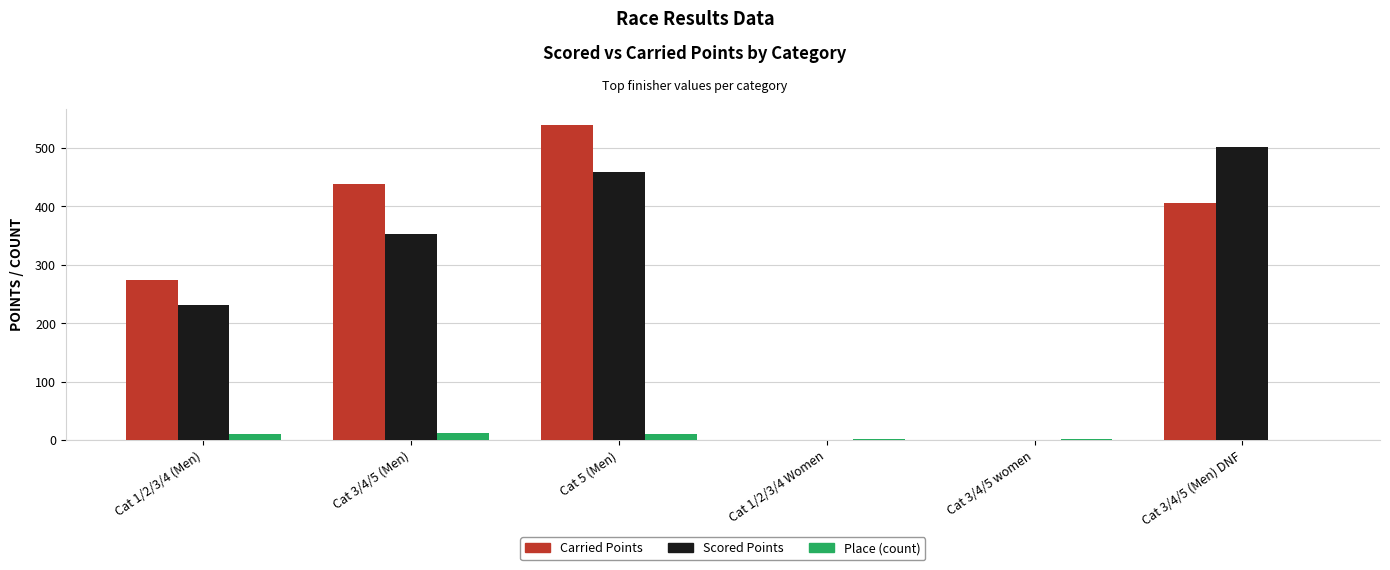

What is the spread (max minus min) of values at Cat 3/4/5 (Men)?

424.8